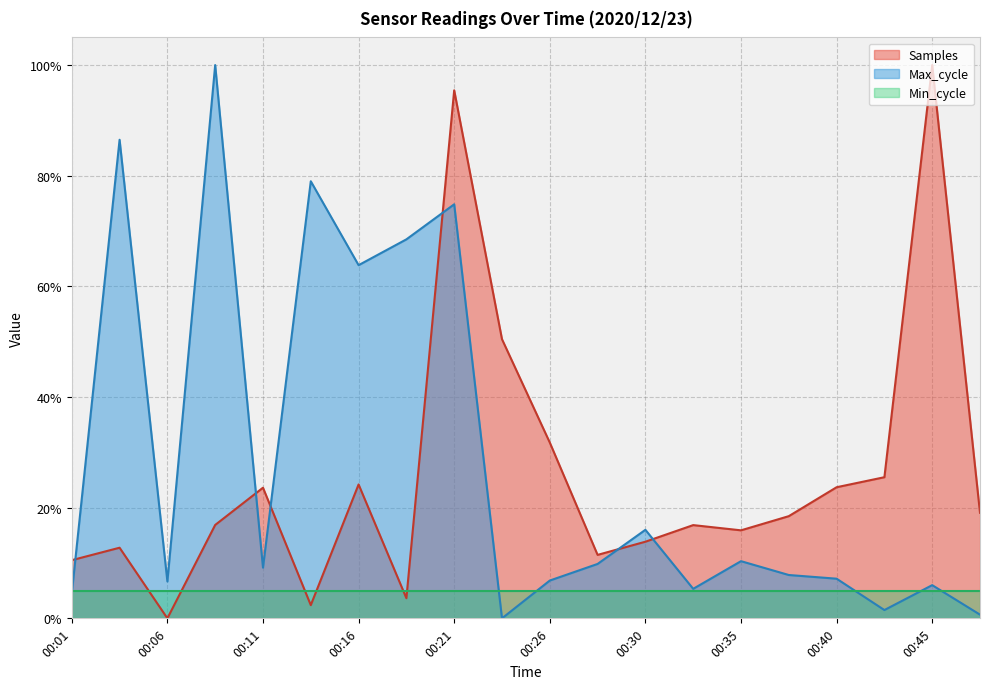

What is the difference between the second highest and second lowest values in the Max_cycle series?

0.9